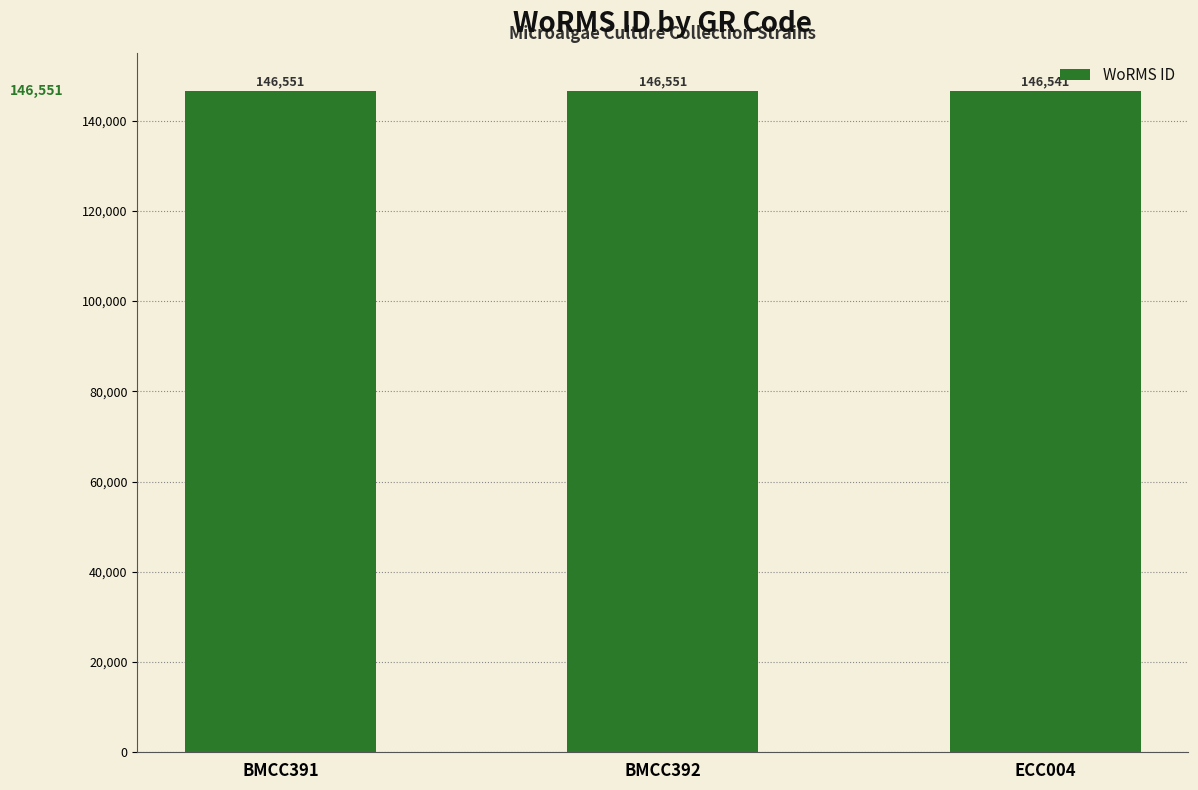

What is the greatest value displayed?

146551